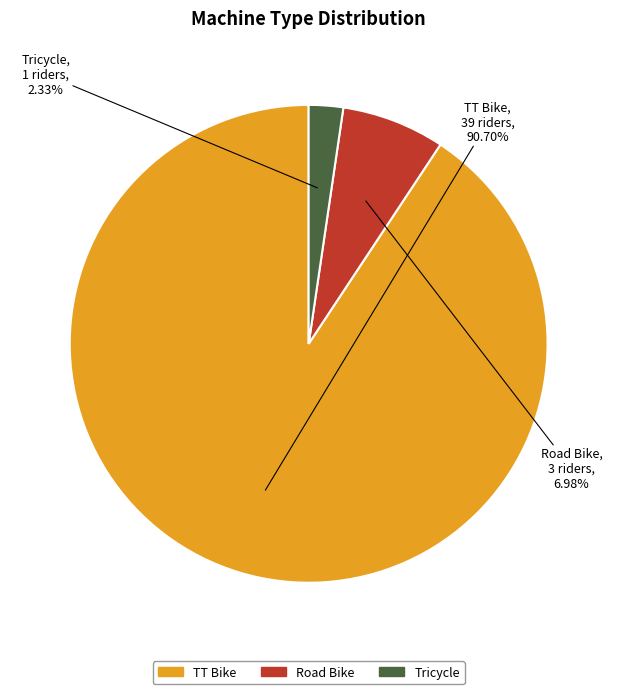

Between TT Bike and Road Bike, which is larger?

TT Bike